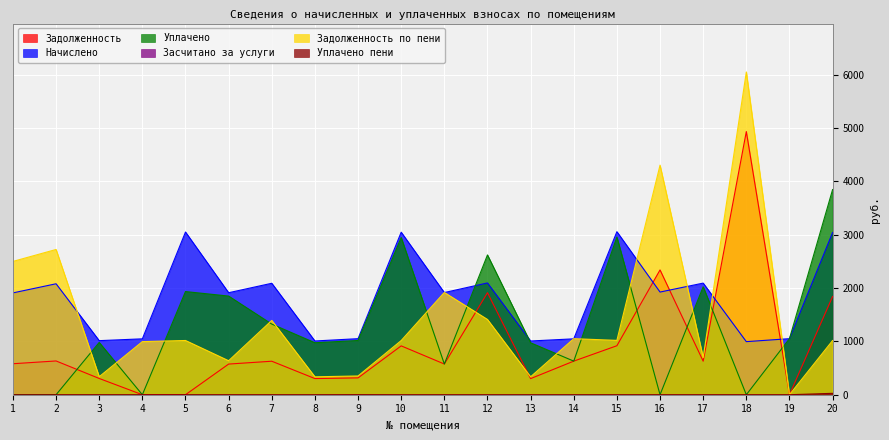

Reading right to left, transcribe all the data shown in this chart.

задолженность: 20=1840.8	19=0.0	18=4931.6	17=628.6	16=2338.8	15=918.1	14=629.5	13=301.9	12=1911.8	11=575.3	10=915.3	9=315.7	8=302.6	7=627.6	6=574.4	5=0.0	4=0.0	3=304.5	2=632.8	1=580.7
начислено: 20=3039.6	19=1050.5	18=994.6	17=2091.7	16=1923.8	15=3055.2	14=1047.4	13=1007.0	12=2094.8	11=1914.5	10=3045.8	9=1050.5	8=1007.0	7=2088.6	6=1911.4	5=3049.0	4=1047.4	3=1013.2	2=2079.2	1=1908.3
уплачено: 20=3844.3	19=1050.5	18=0.0	17=2023.0	16=0.0	15=2954.9	14=629.5	13=973.3	12=2619.7	11=575.3	10=2945.9	9=1016.0	8=973.9	7=1323.8	6=1848.7	5=1933.2	4=0.0	3=980.0	2=0.0	1=0.0
задолж_пени: 20=1015.8	19=0.0	18=6048.2	17=697.2	16=4302.2	15=1018.4	14=1050.2	13=335.8	12=1410.5	11=1916.6	10=1015.3	9=351.3	8=335.7	7=1392.4	6=637.1	5=1016.3	4=995.3	3=337.7	2=2721.9	1=2498.1
уплачено_пени: 20=26.2	19=0.0	18=0.0	17=0.0	16=0.0	15=0.0	14=0.0	13=0.0	12=0.0	11=0.0	10=0.0	9=1.2	8=0.0	7=0.0	6=0.0	5=0.0	4=0.0	3=0.0	2=0.0	1=0.0